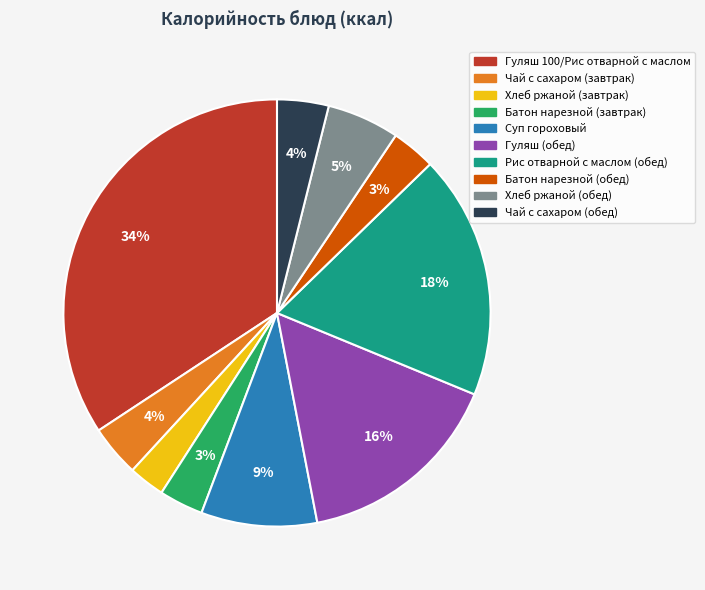

True or false: Чай с сахаром (обед) accounts for 4% of the total.

True